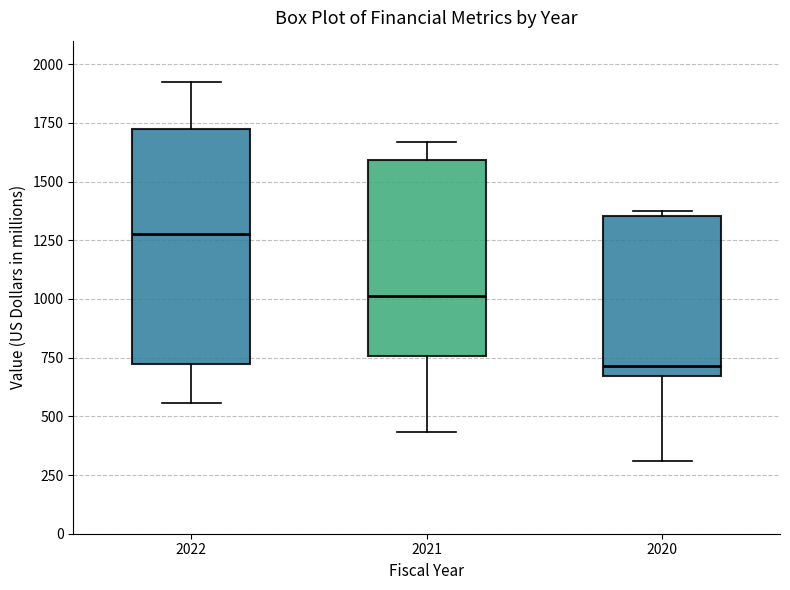

Which box has the lowest median line?

2020